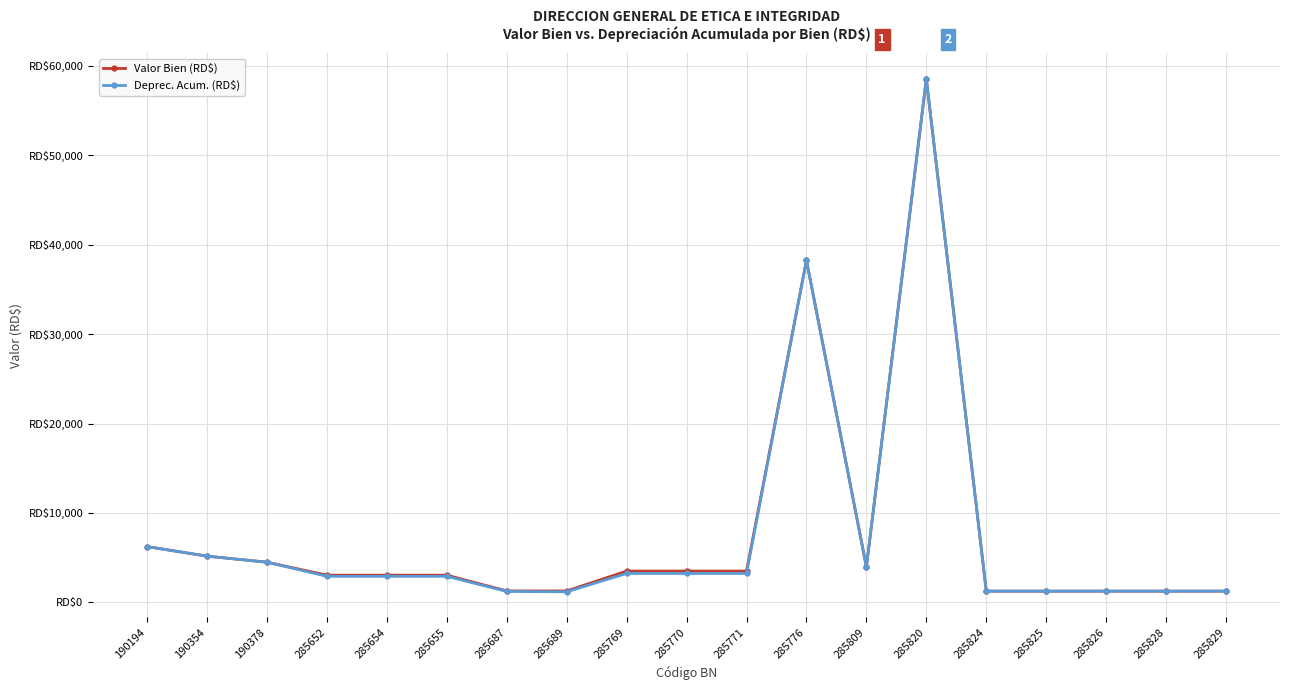

What is the minimum value for Valor Bien (RD$)?

1252.8